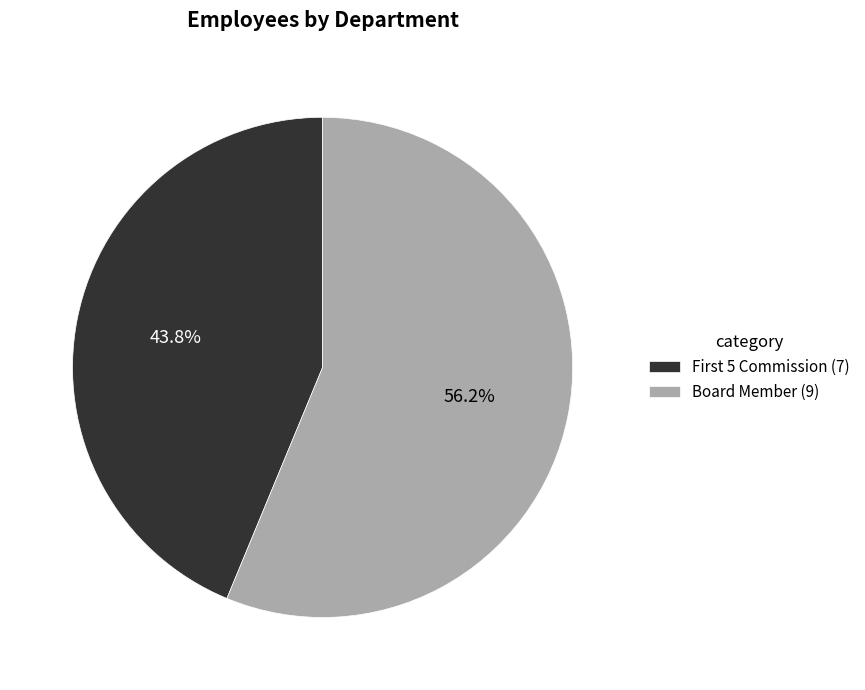

Which category accounts for the majority?

Board Member